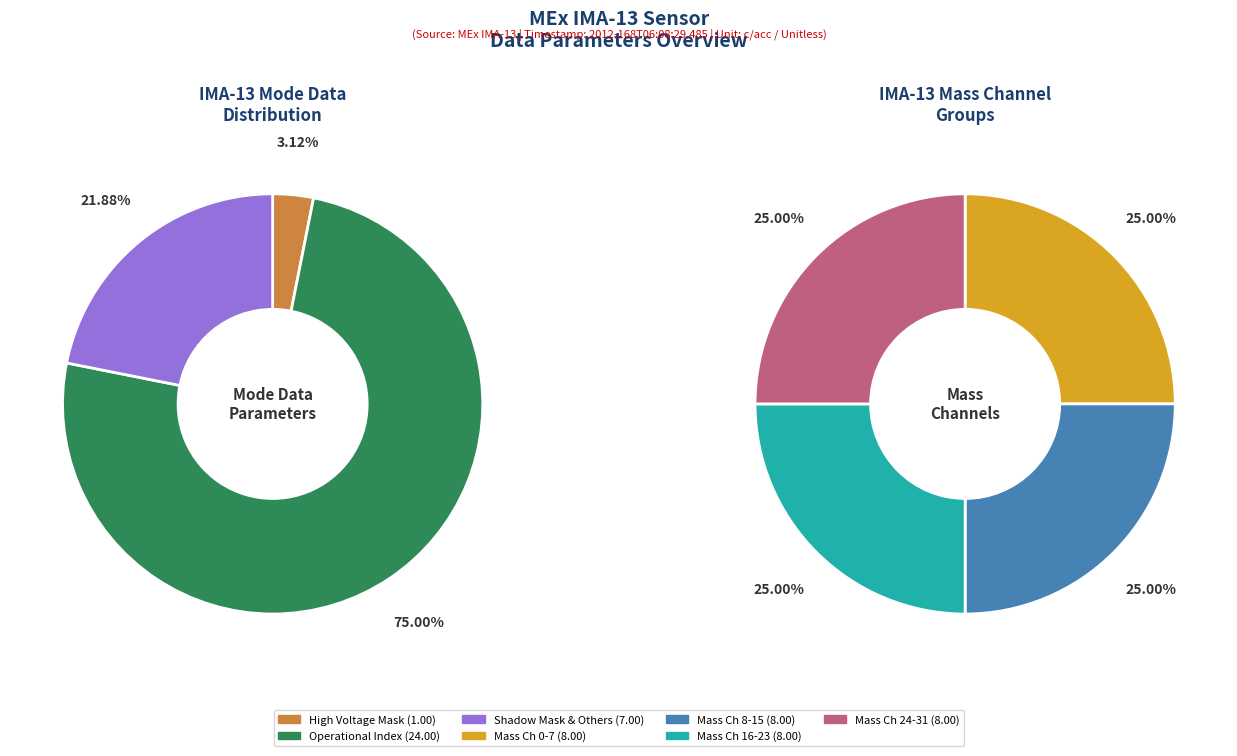

Which category has the biggest portion of the pie?

Operational Index